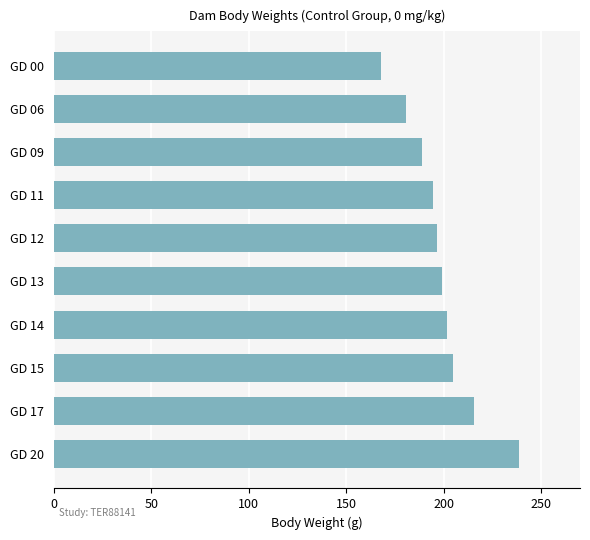

Reading top to bottom, what are all the values shown in this chart?

167.7	180.5	188.7	194.4	196.7	199.3	201.6	204.7	215.8	238.9